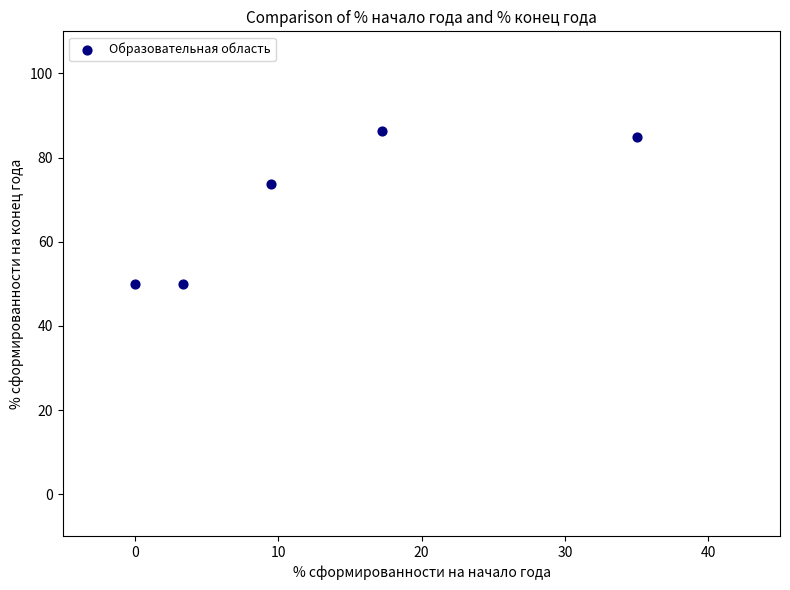

What Y value in the scatter plot is closest to 68?

73.8